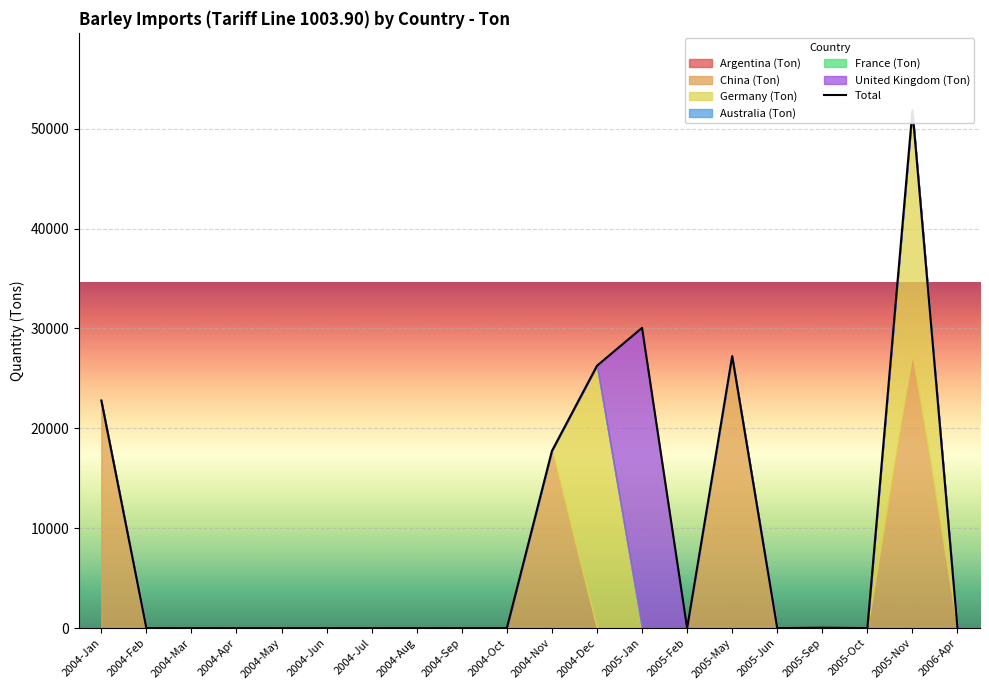

What is the difference between the values at 2005-Jan and 2005-Jun?

30055